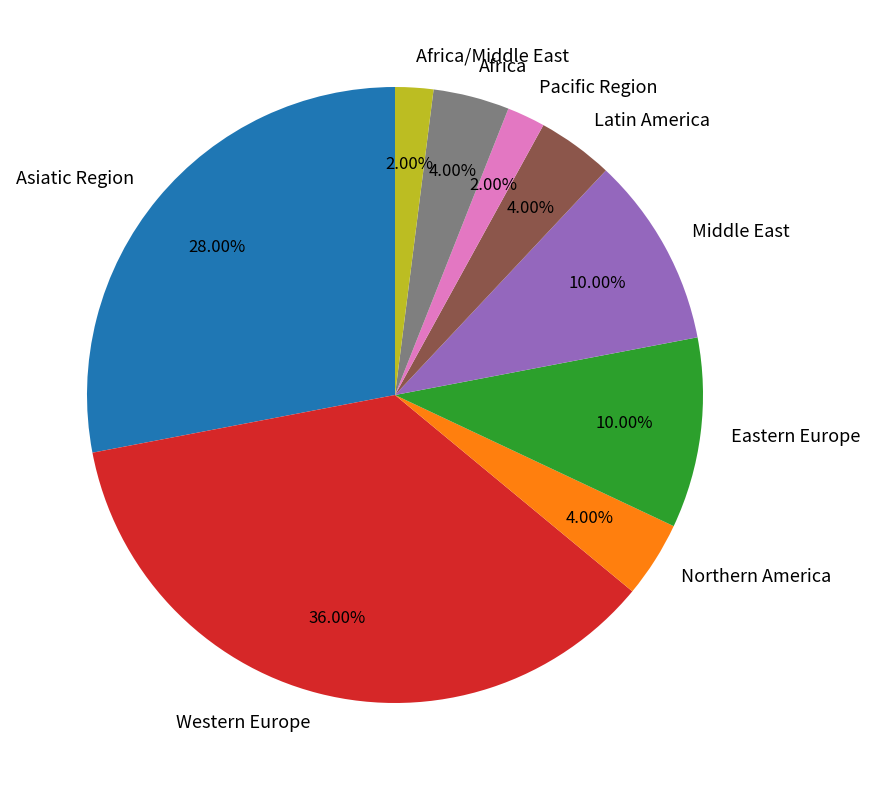

What is the ratio of the value at Northern America to the value at Eastern Europe?

0.4